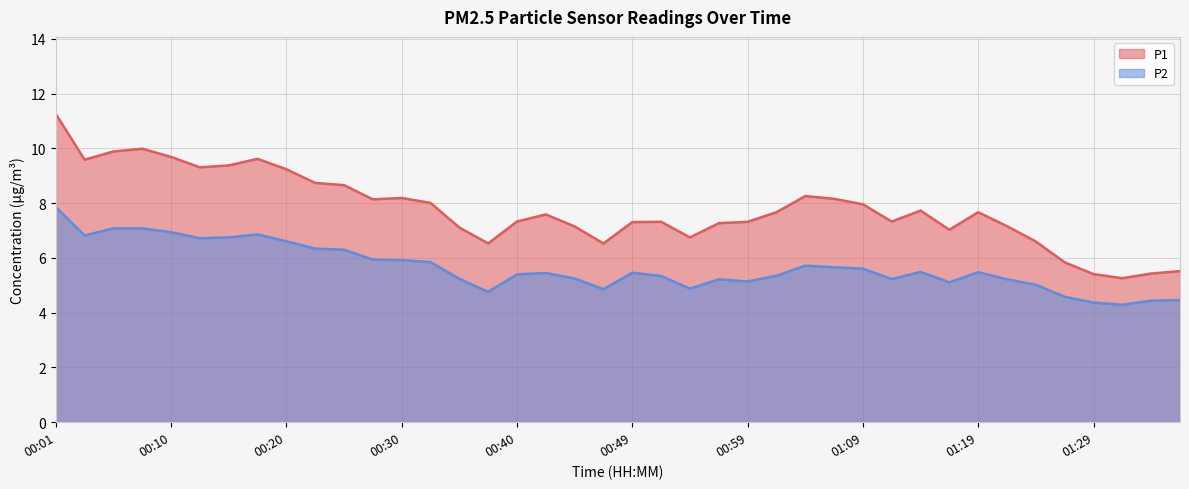

Rank the series at 00:18 from lowest to highest value.

P2, P1